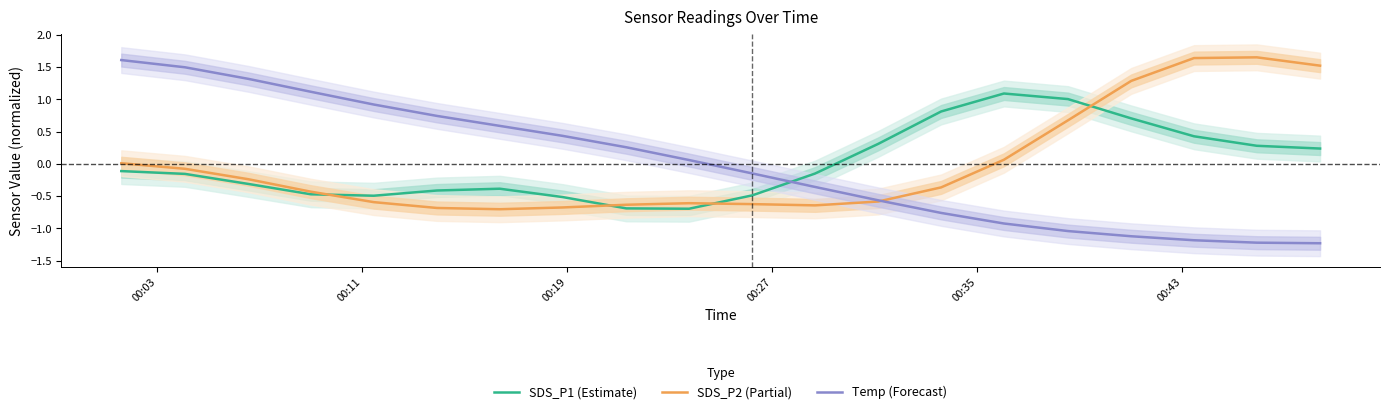

True or false: SDS_P1 (Estimate) and SDS_P2 (Partial) cross at least once.

True